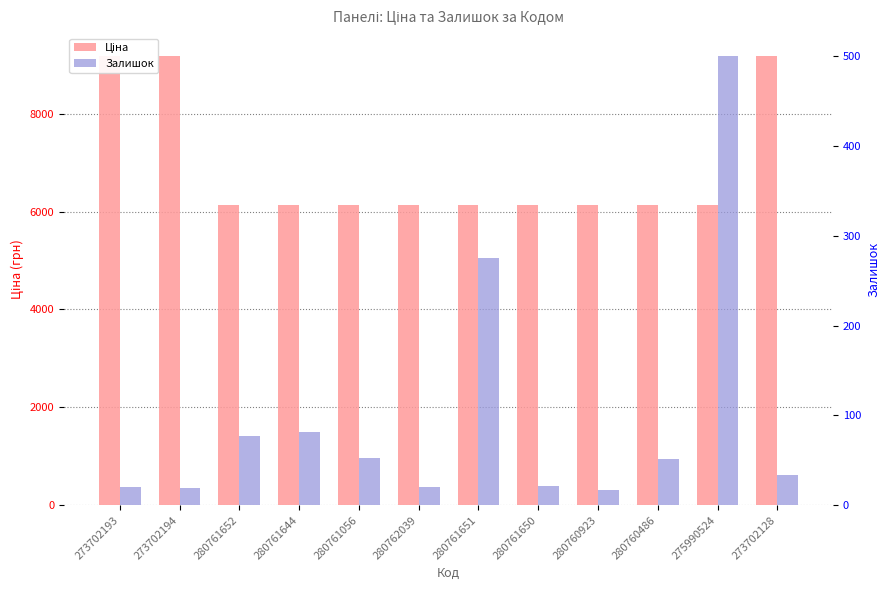

Between 280761651 and 280761652, which is larger?

280761651